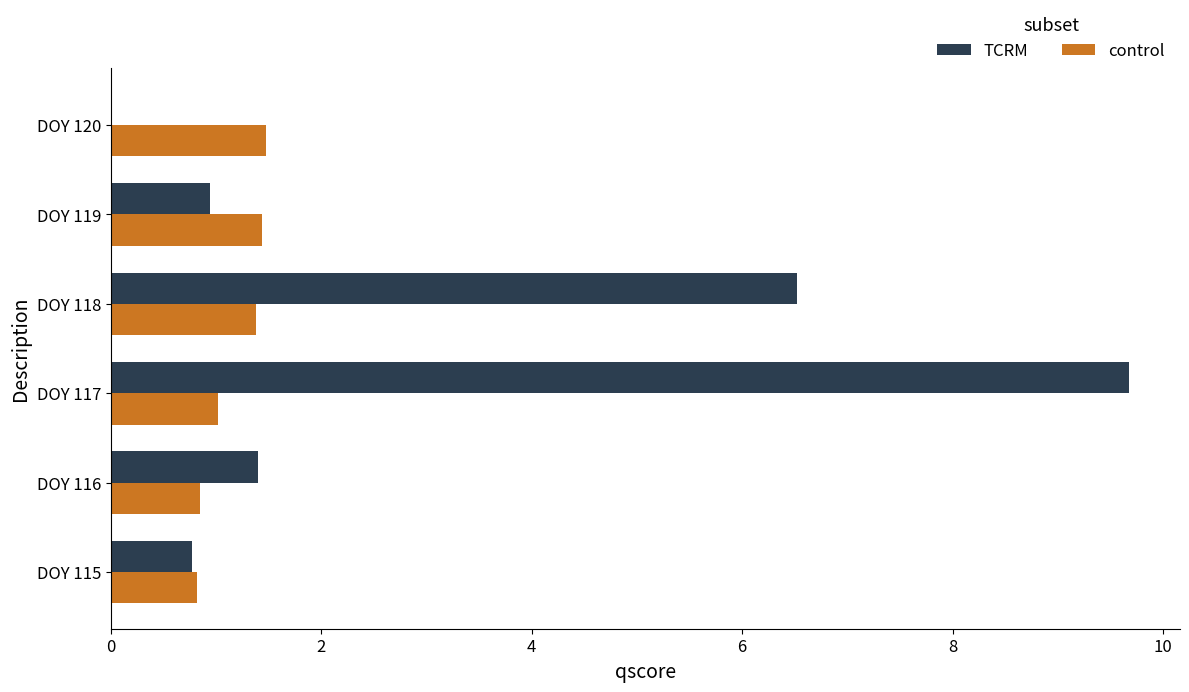

Which series changed the most between DOY 117 and DOY 119?

TCRM